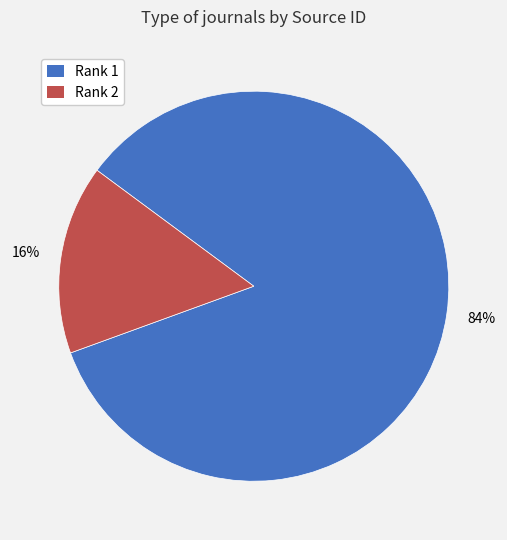

Is there a majority slice in this chart?

Yes